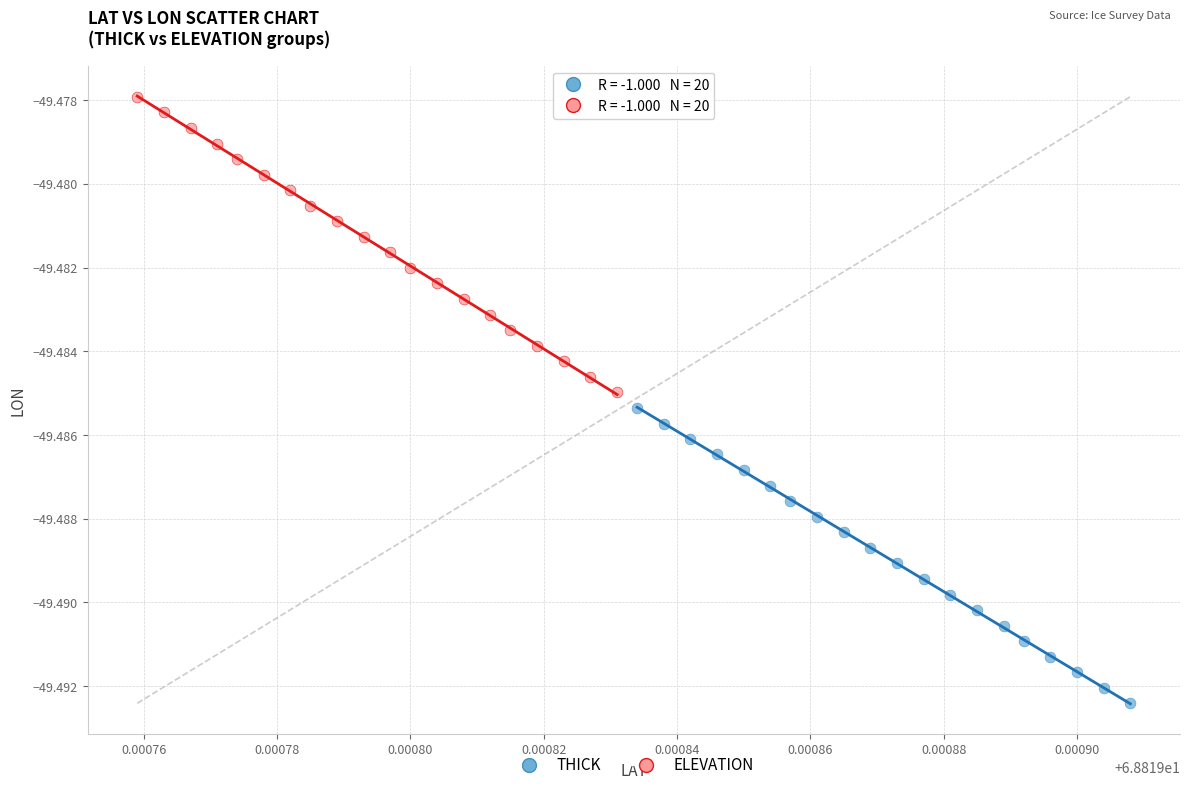

What are all the series names shown in the legend?

THICK, ELEVATION